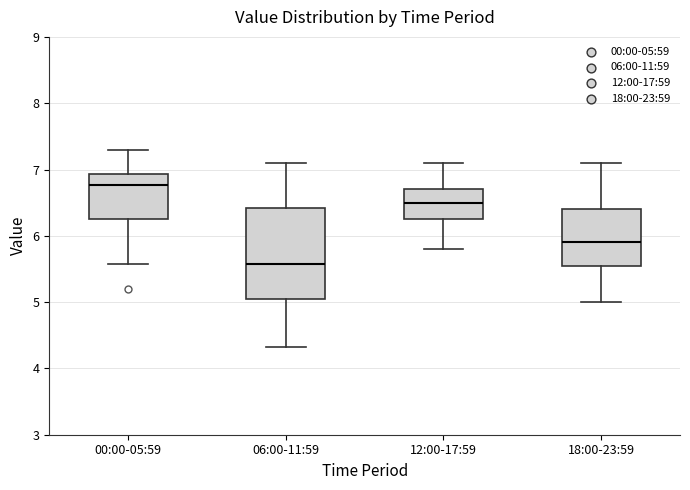

Which box has the lowest median line?

06:00-11:59